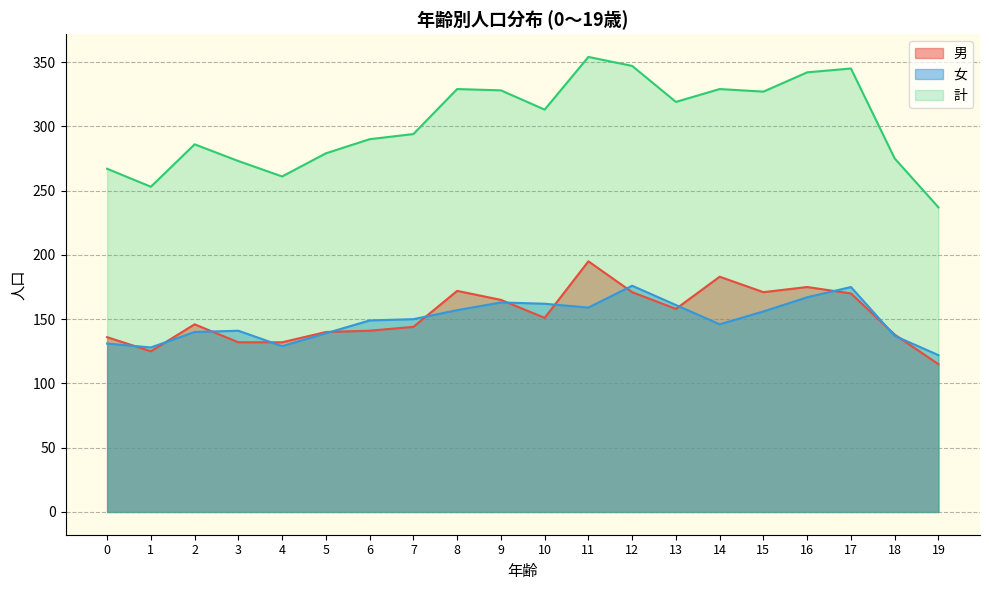

Which series changed the most between 4 and 8?

計